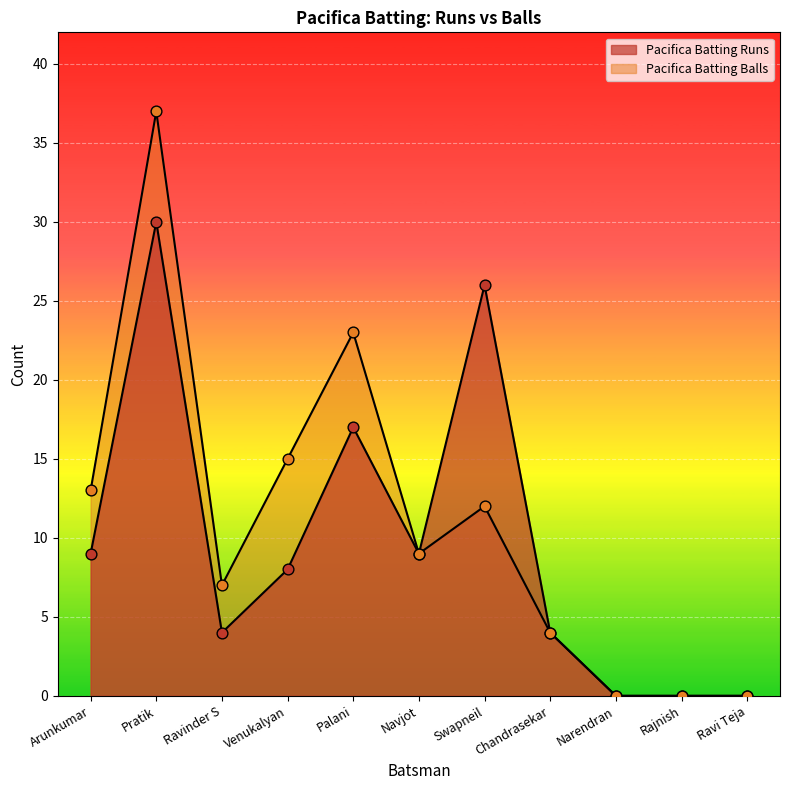

At how many categories does at least one series exceed 28?

1